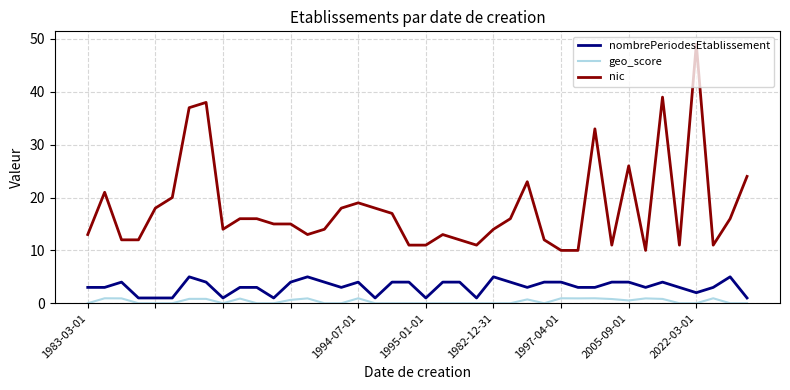

Which series has the largest total across all categories?

nic